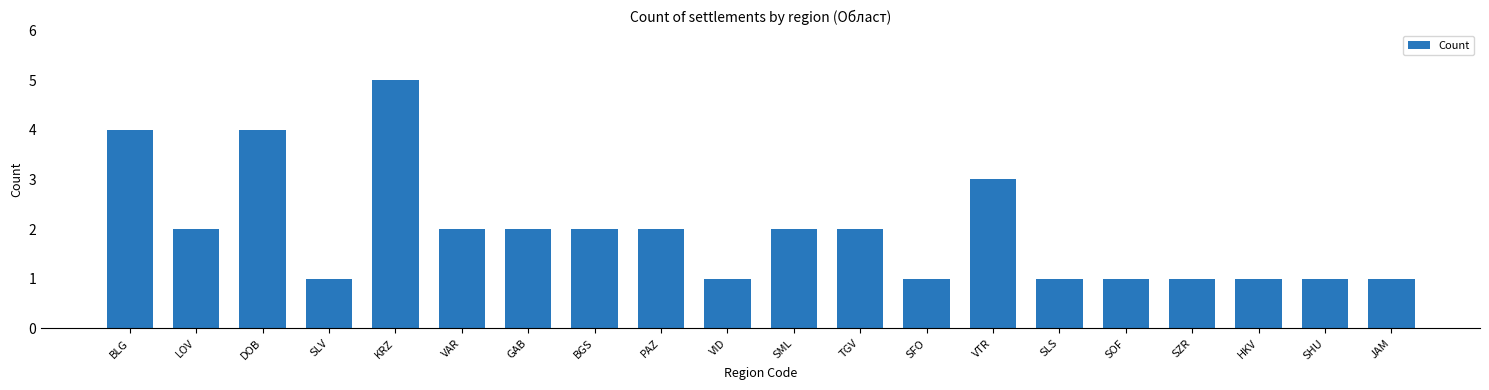

What is the average value?

2